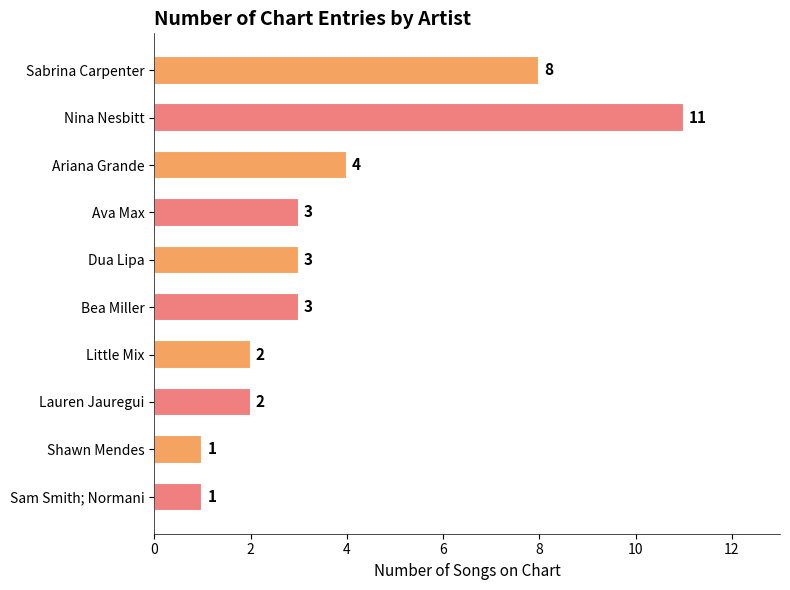

What is the greatest value displayed?

11